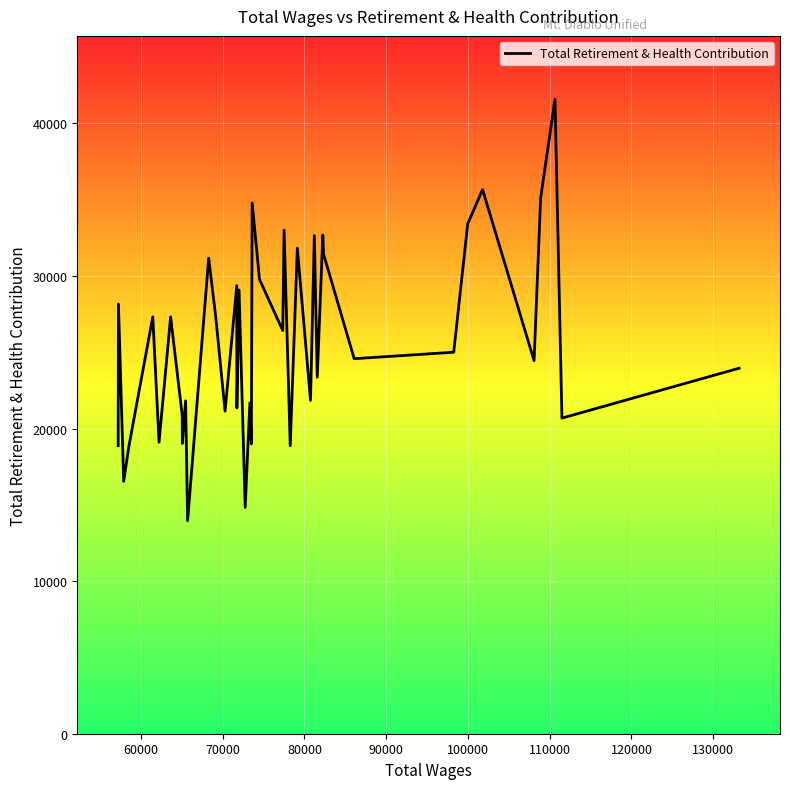

What is the difference between the maximum and minimum values?

27608